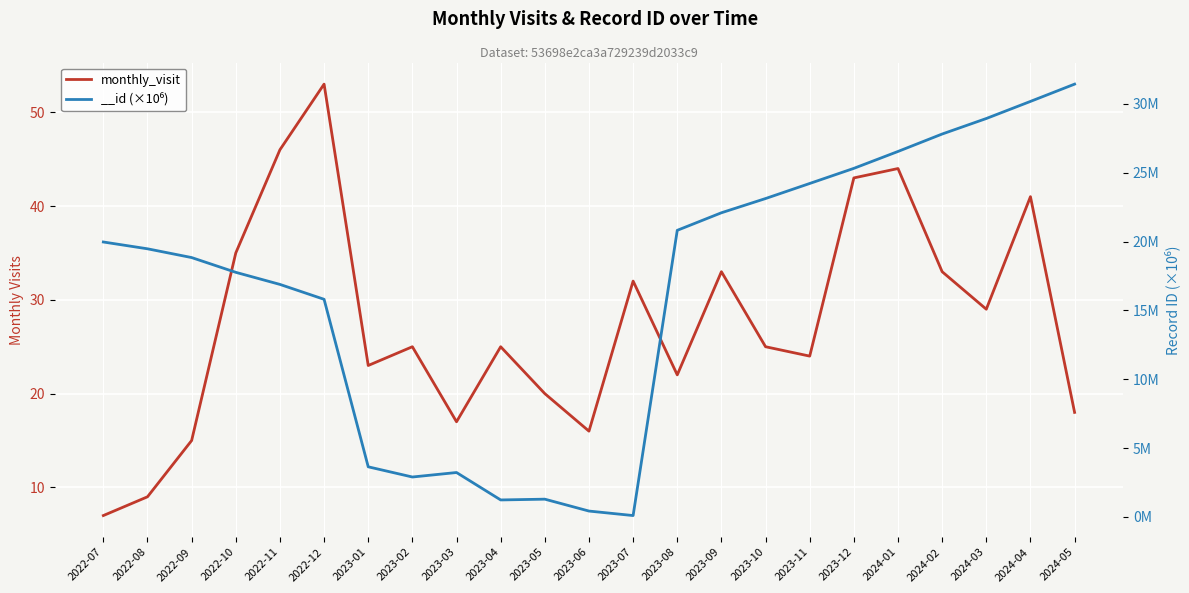

What is the difference between the second highest and second lowest values?

37